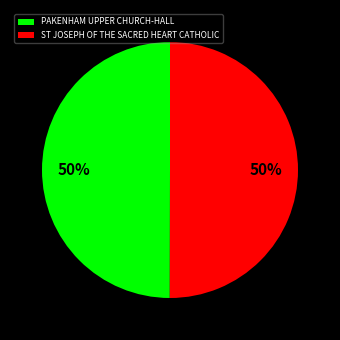

Count the number of slices in the pie.

2